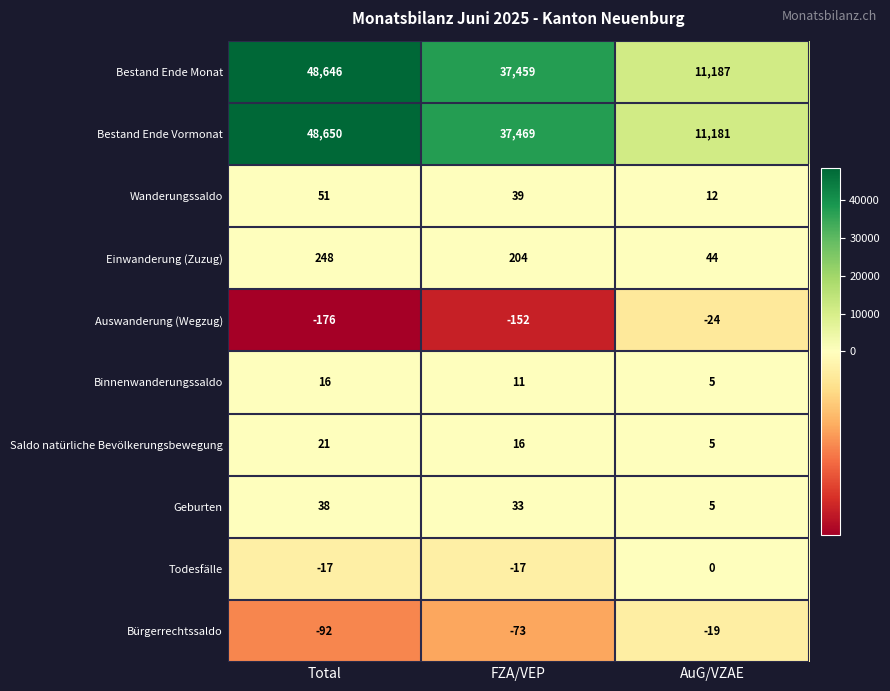

What is the difference between the maximum and minimum values in the Bestand Ende Monat series?

37459